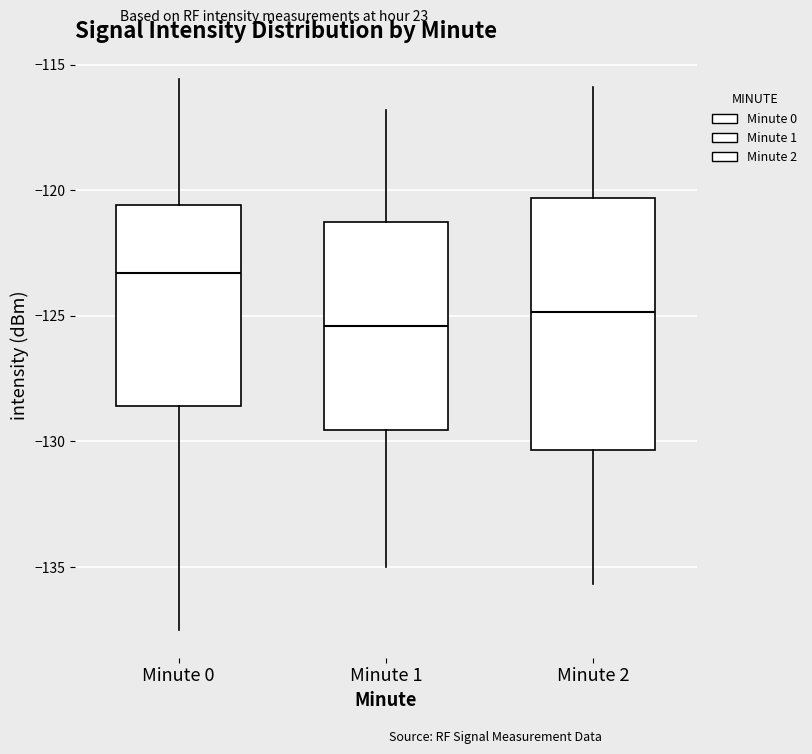

Reading left to right, read every box against the y-axis: the position of its median line, the range the box covers, and the ends of its whiskers. The values are not printed on the chart, so give them approximately, as read against the axis.

Minute 0: median -123.5, box -128.5 to -120.5, whiskers -137.5 to -115.5
Minute 1: median -125.5, box -129.5 to -121.5, whiskers -135.0 to -117.0
Minute 2: median -125.0, box -130.5 to -120.5, whiskers -135.5 to -116.0